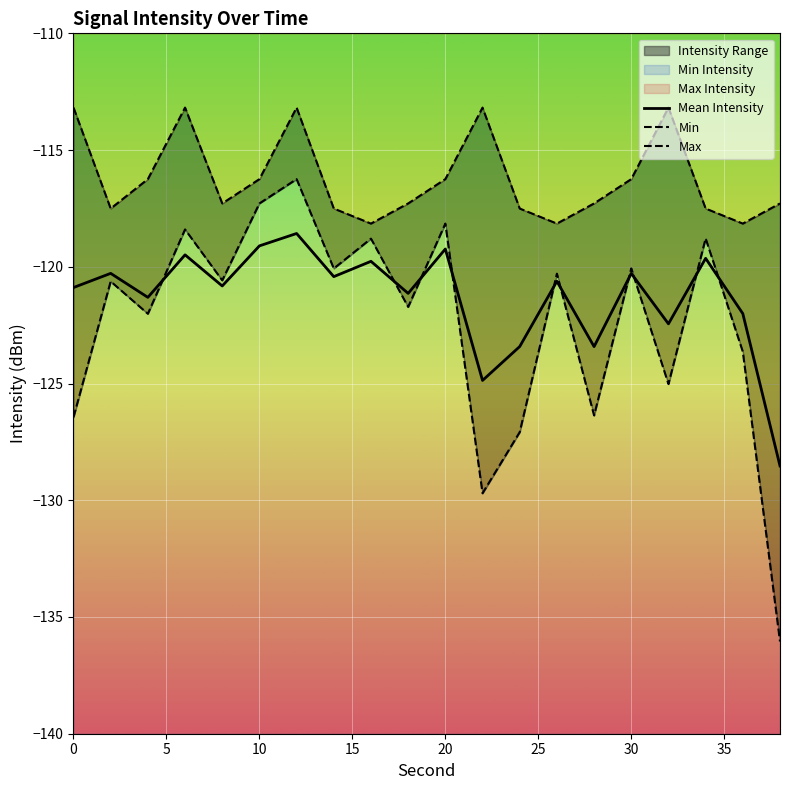

What is the highest value of the Mean Intensity series?

-118.6